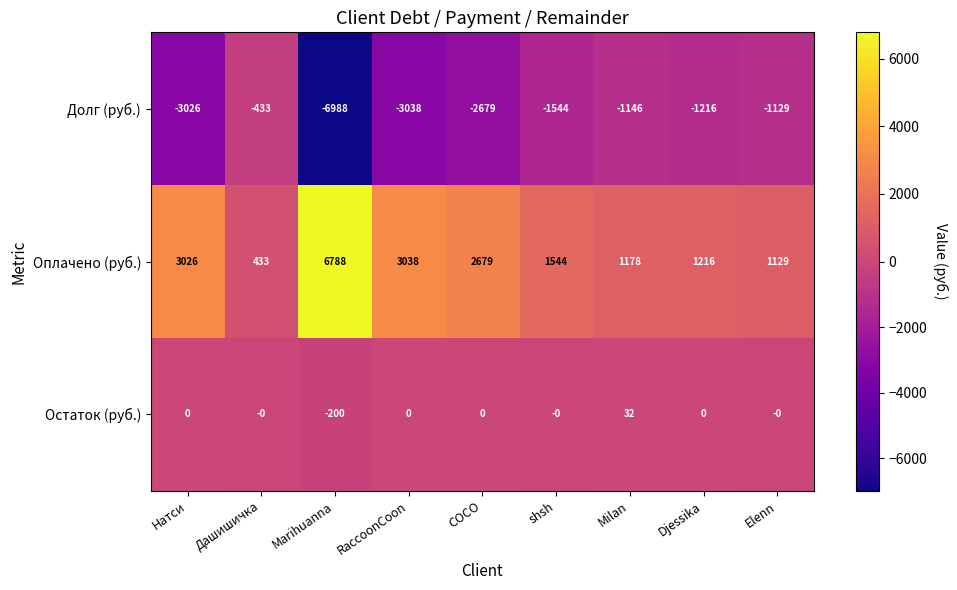

List the series in order of their overall mean, highest first.

Оплачено (руб.), Остаток (руб.), Долг (руб.)